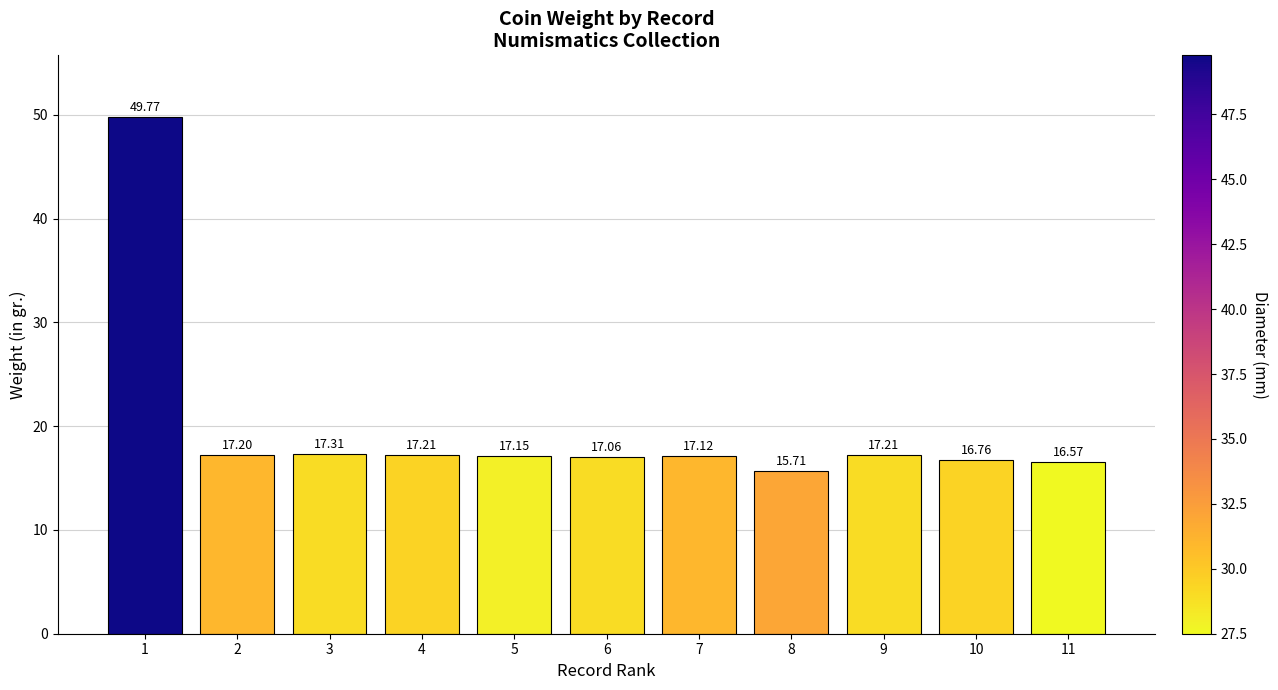

Does the chart contain stacked bars?

No